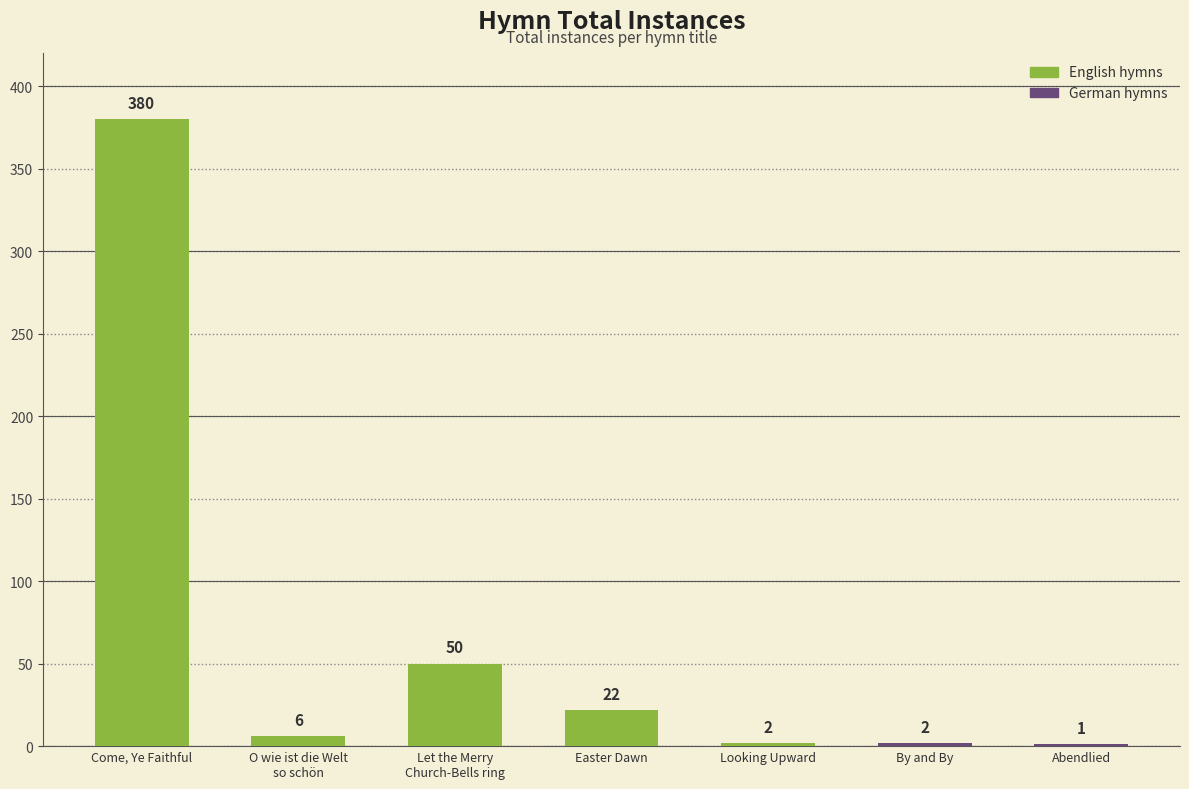

Which has a higher value, Abendlied or By and By?

By and By